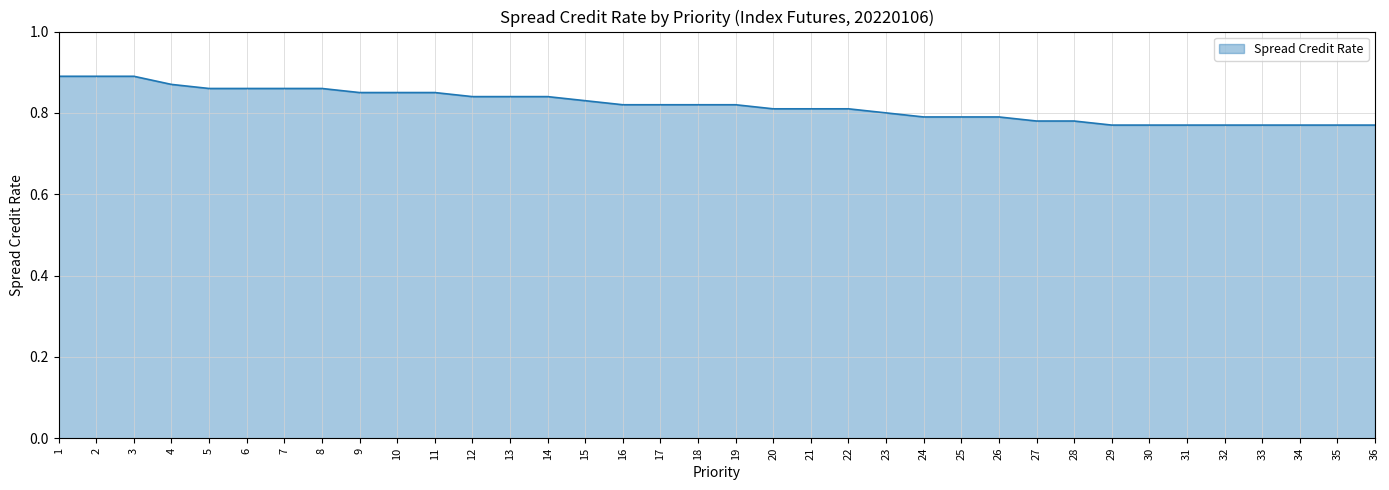

Which has a higher value, 8 or 9?

8